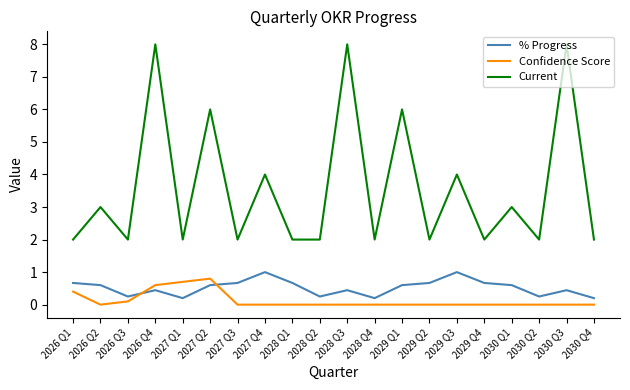

What is the total value across all series at 2029 Q1?

6.6